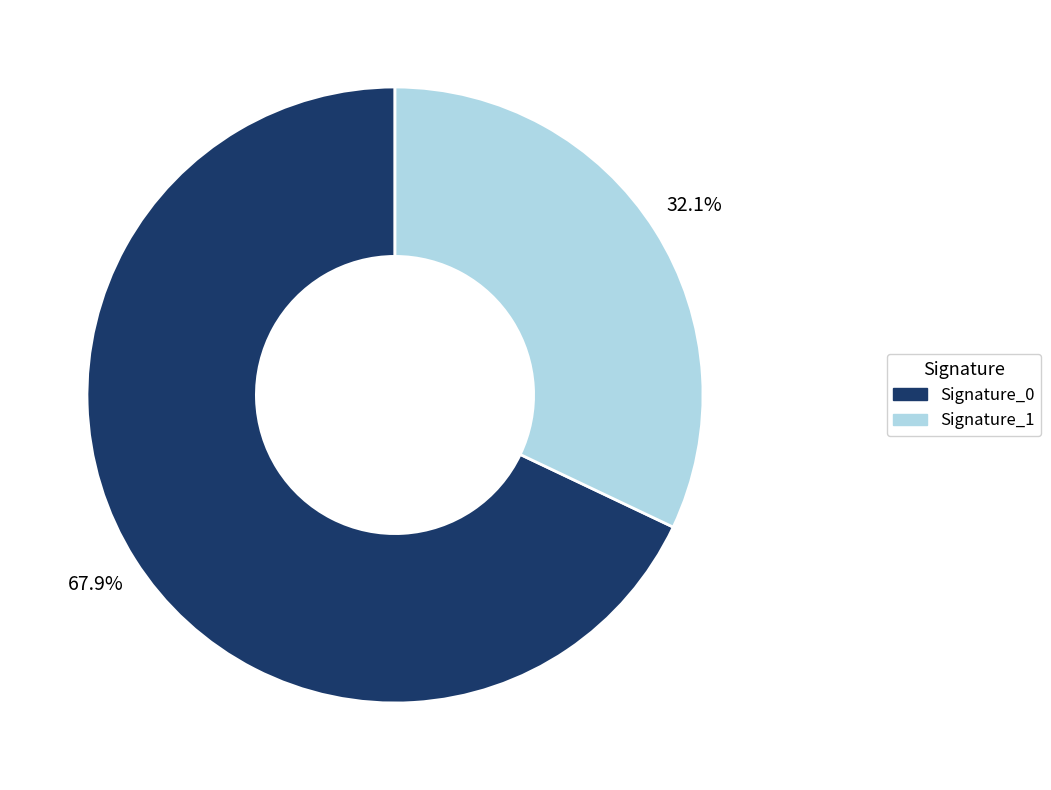

Is there a majority slice in this chart?

Yes